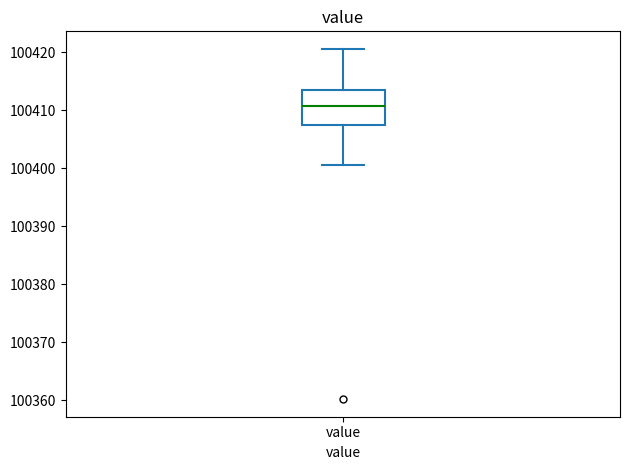

Transcribe this box plot: give where the median line is, the range the box spans, and where the two whiskers end, as read against the y-axis. The values are not printed on the chart, so give them approximately, as read against the axis.

median 100411, box 100408 to 100413, whiskers 100401 to 100421